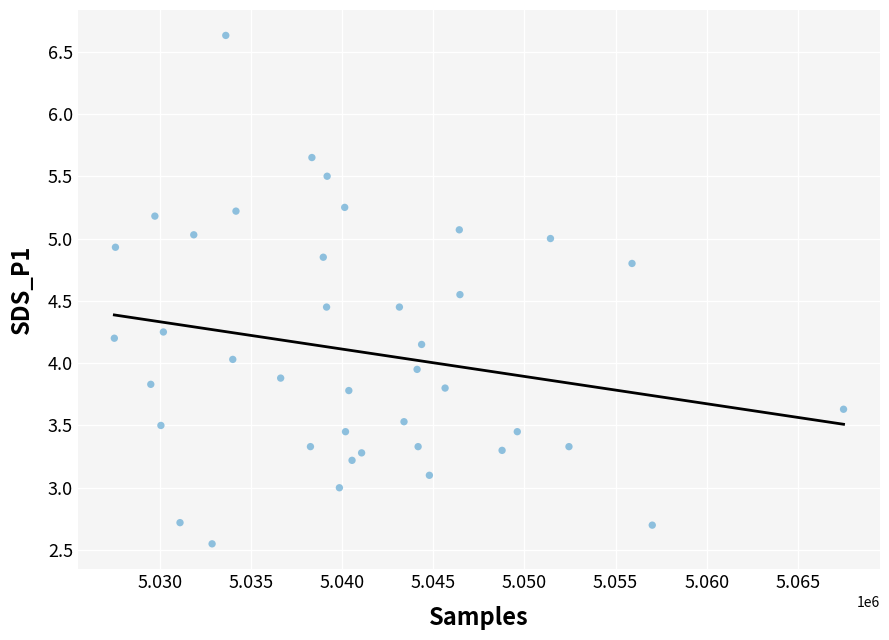

What is the range of X values (max minus min)?

40006.0